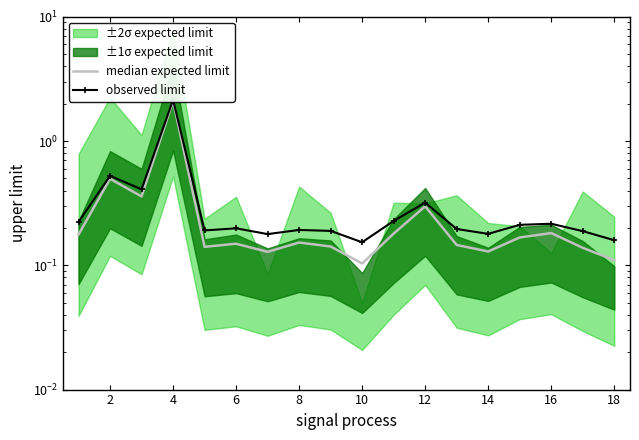

At which label is observed limit closest to 1?

2